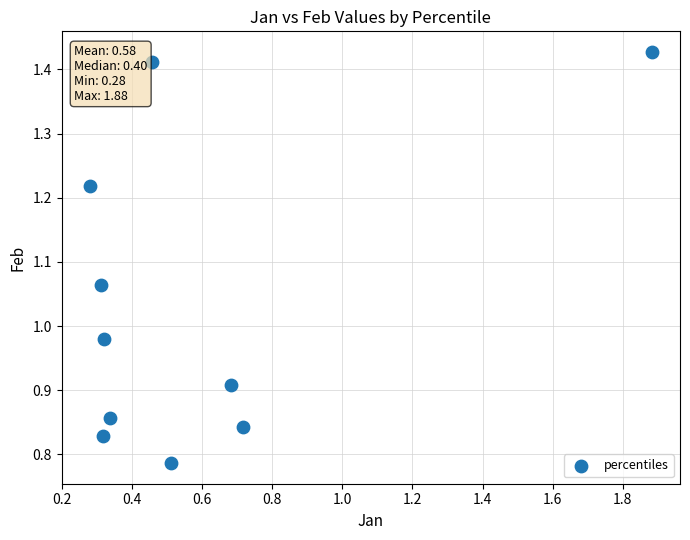

What is the range of X values (max minus min)?

1.6